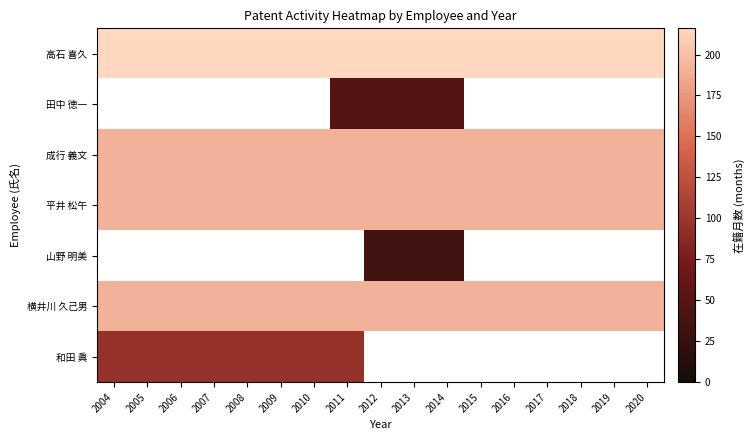

Which series has the largest total across all categories?

高石 喜久